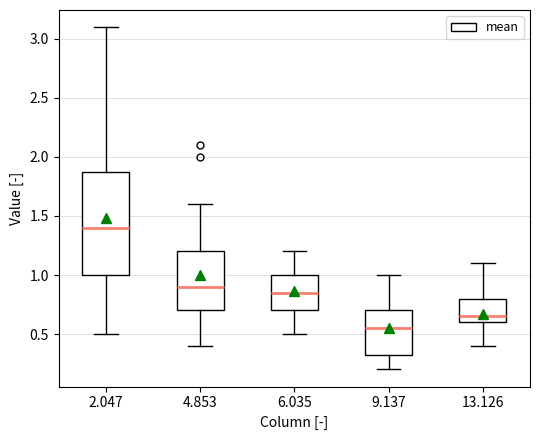

Where does the upper whisker of the box at x = 13.126 end on the y-axis? The values are not printed on the chart, so give them approximately, as read against the axis.

1.10